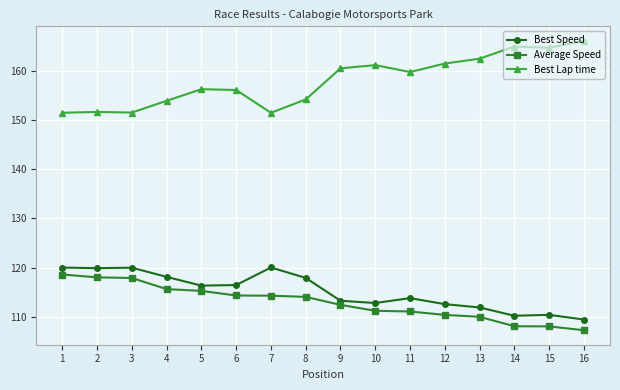

Which series has the largest range (max minus min)?

Best Lap time